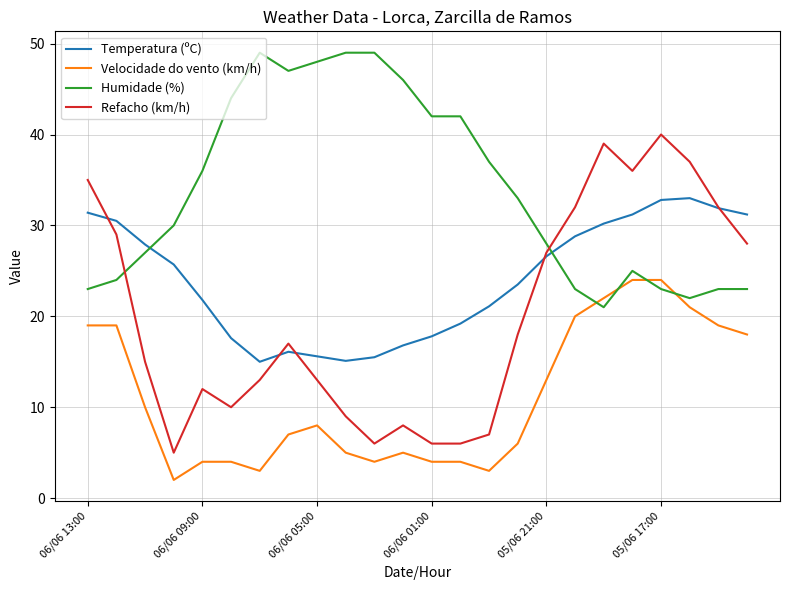

Which series has the widest spread of values?

Refacho (km/h)